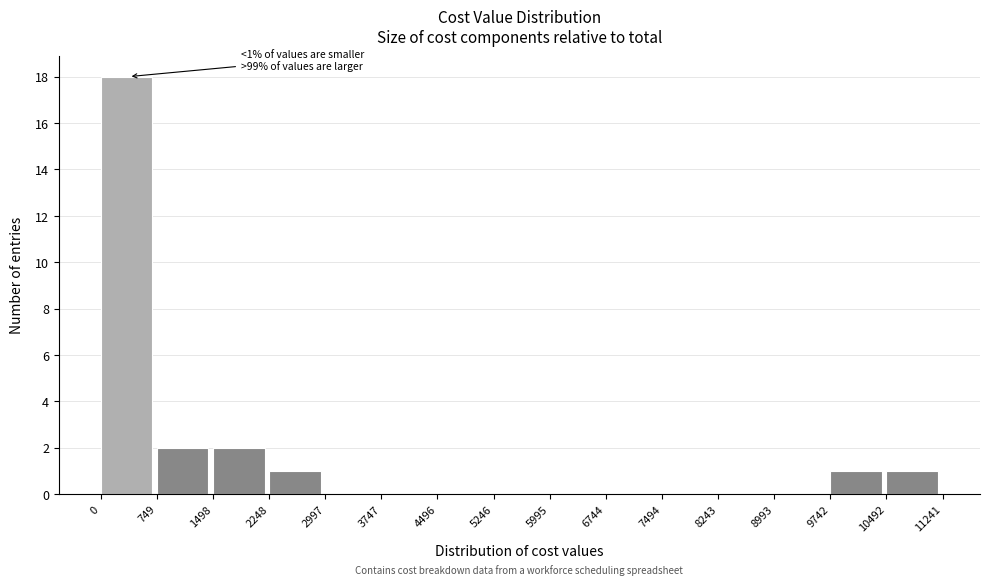

Over which range of the x-axis is the bar tallest?

0 to 749